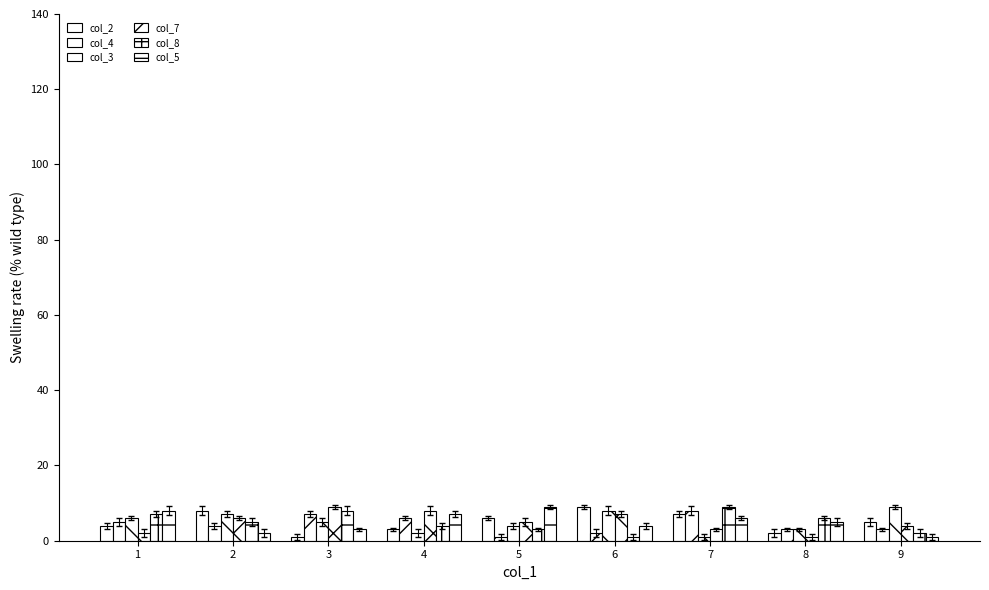

How many bars are there in each group?

6